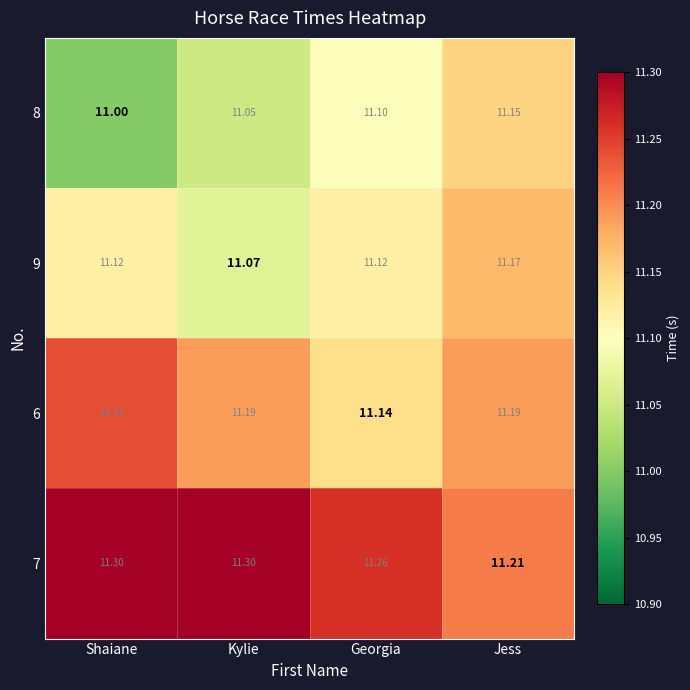

At which label is 6 closest to 11?

Georgia